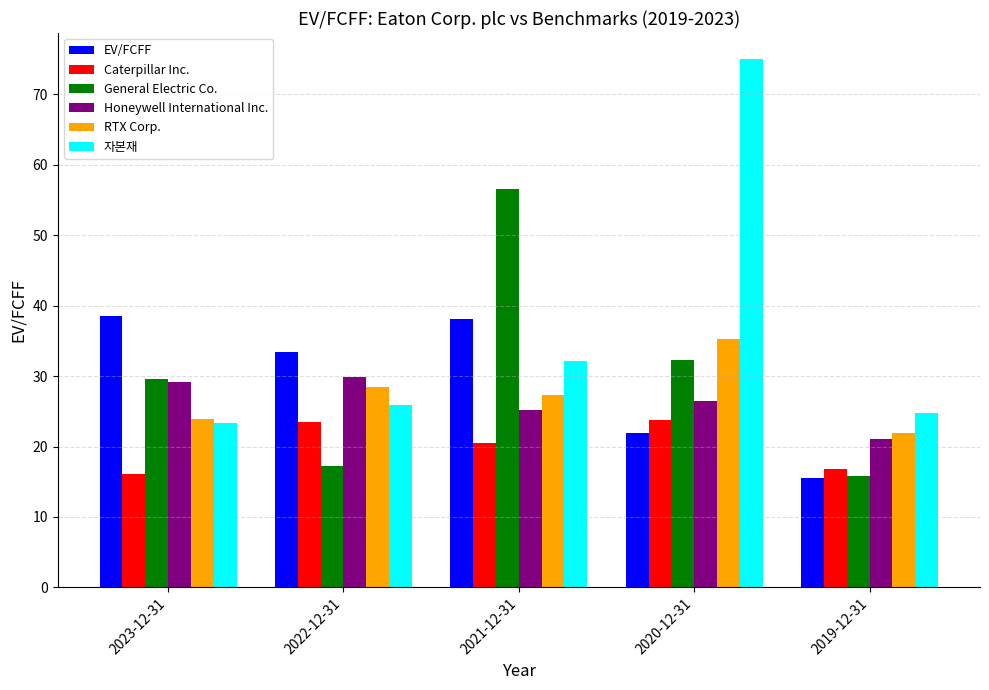

The value of RTX Corp. at 2021-12-31 is 10.0. True or false?

False